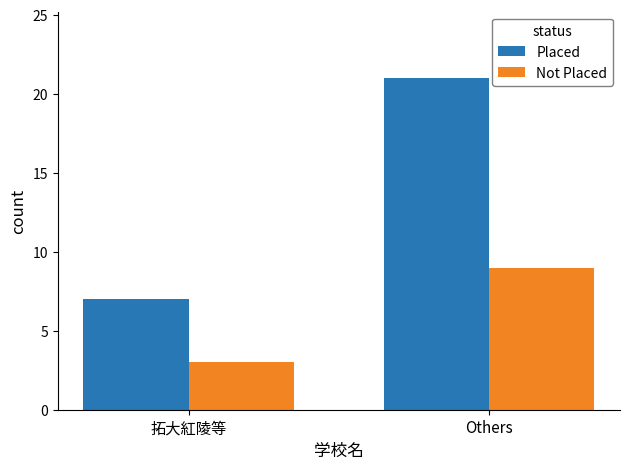

Which series changed the most between 拓大紅陵等 and Others?

Placed